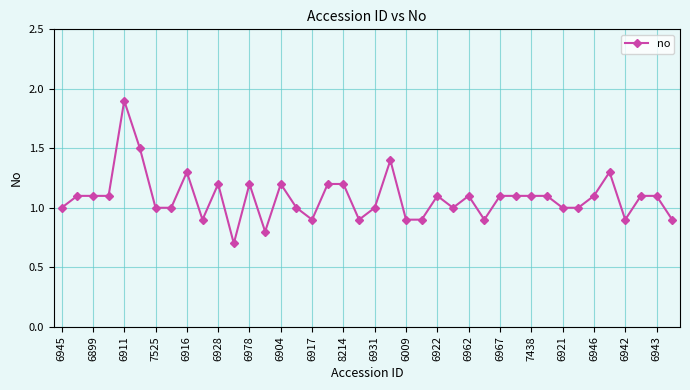

What is the difference between the maximum and second lowest values?

1.1